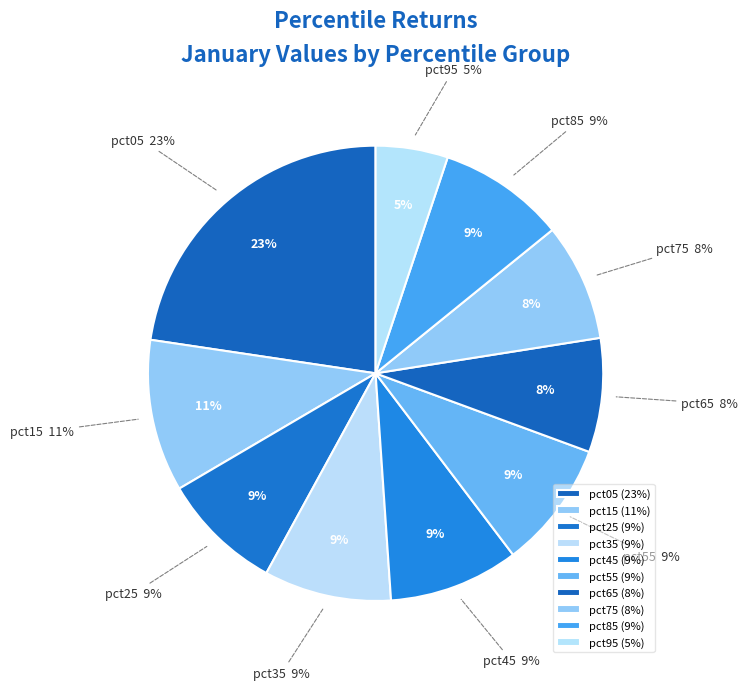

Count the number of slices in the pie.

10